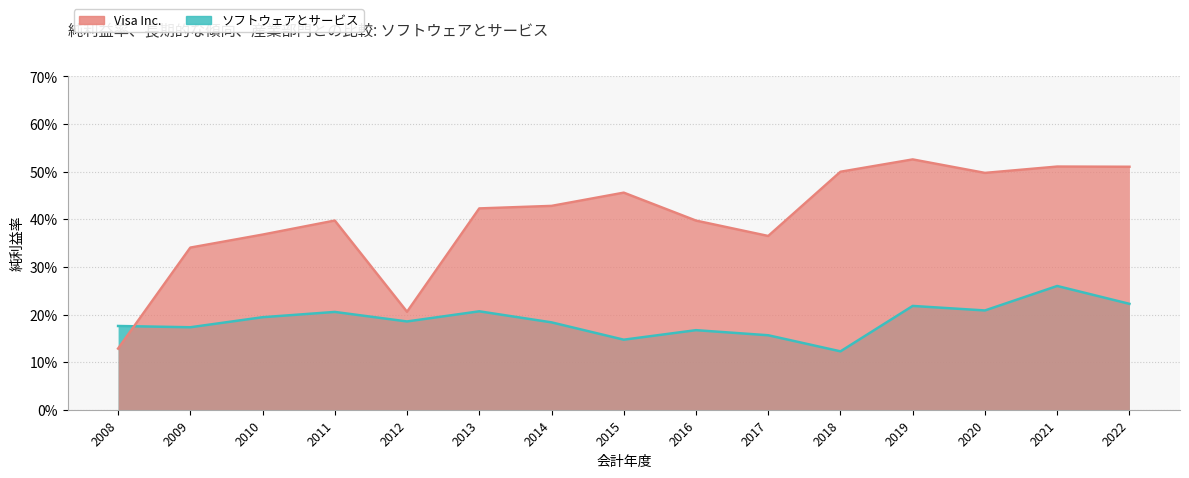

Between which two adjacent categories do ソフトウェアとサービス and Visa Inc. first intersect?

2008 and 2009